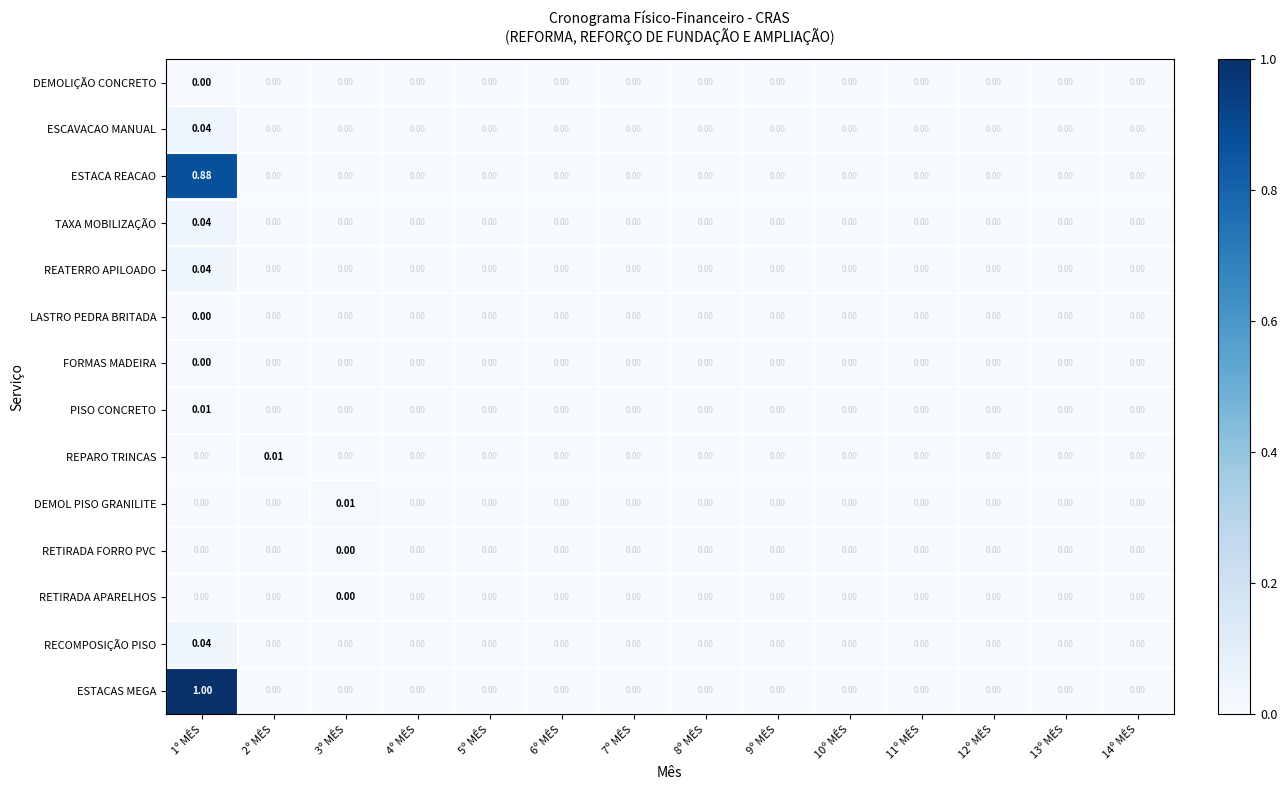

Which series has the largest range (max minus min)?

ESTACAS MEGA